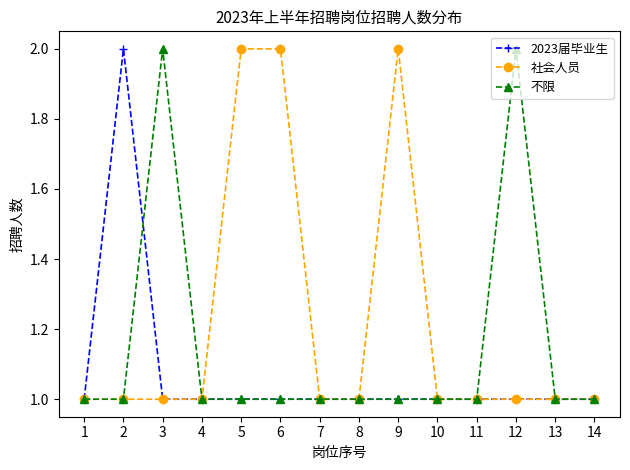

What is the average value of the 不限 series?

1